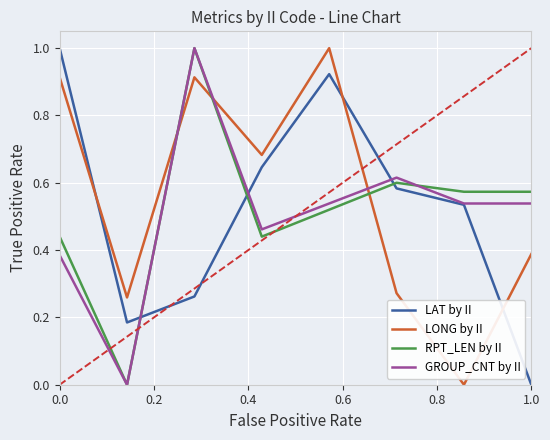

After their last crossing, which series has the higher values: LONG by II or GROUP_CNT by II?

GROUP_CNT by II